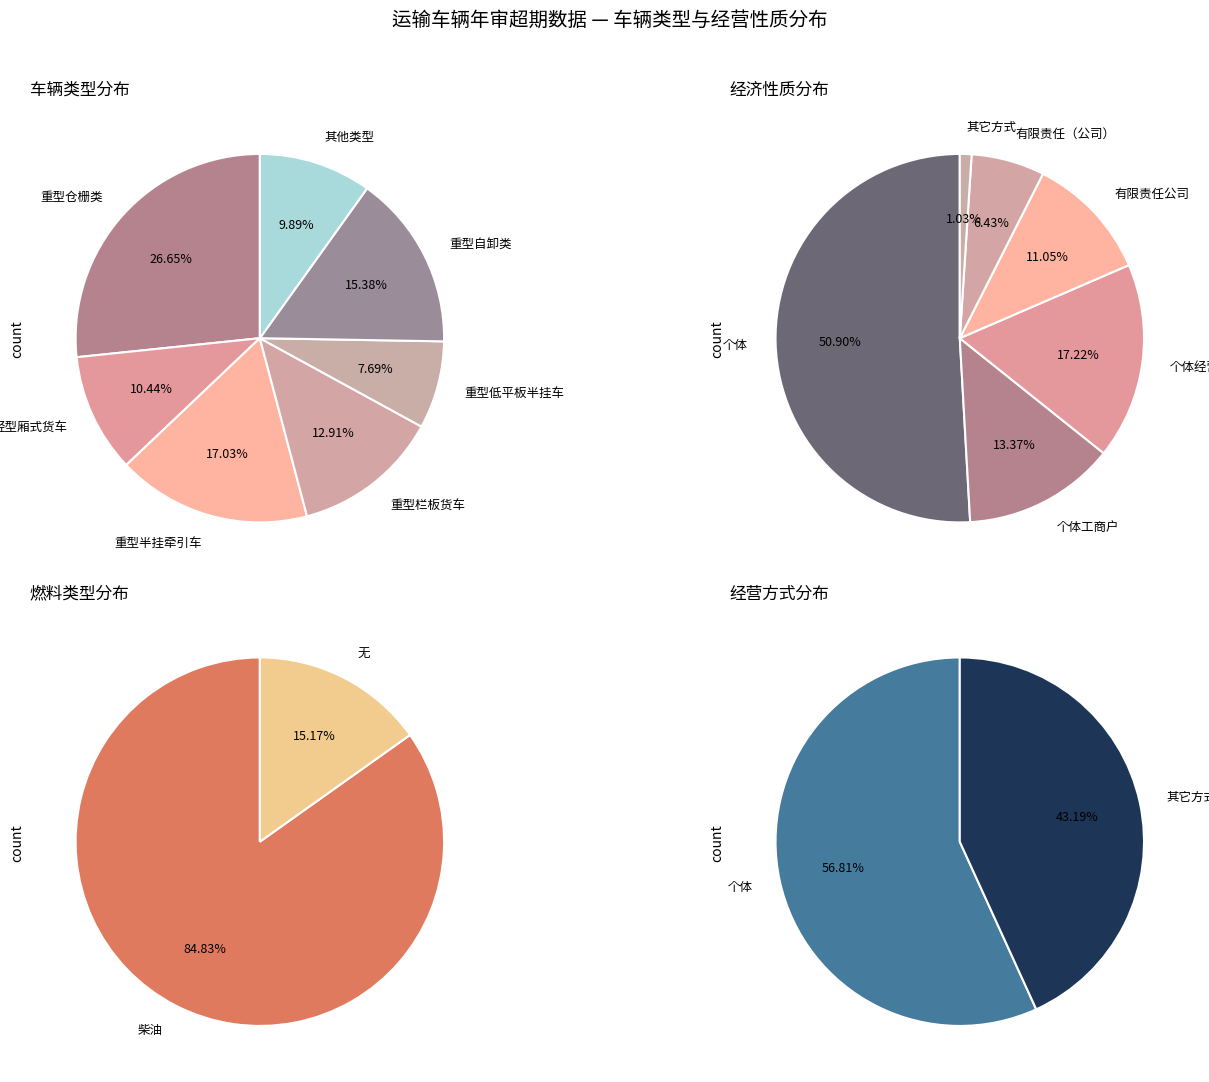

What is the change in value from 有限责任（公司） to 其它方式?

-21